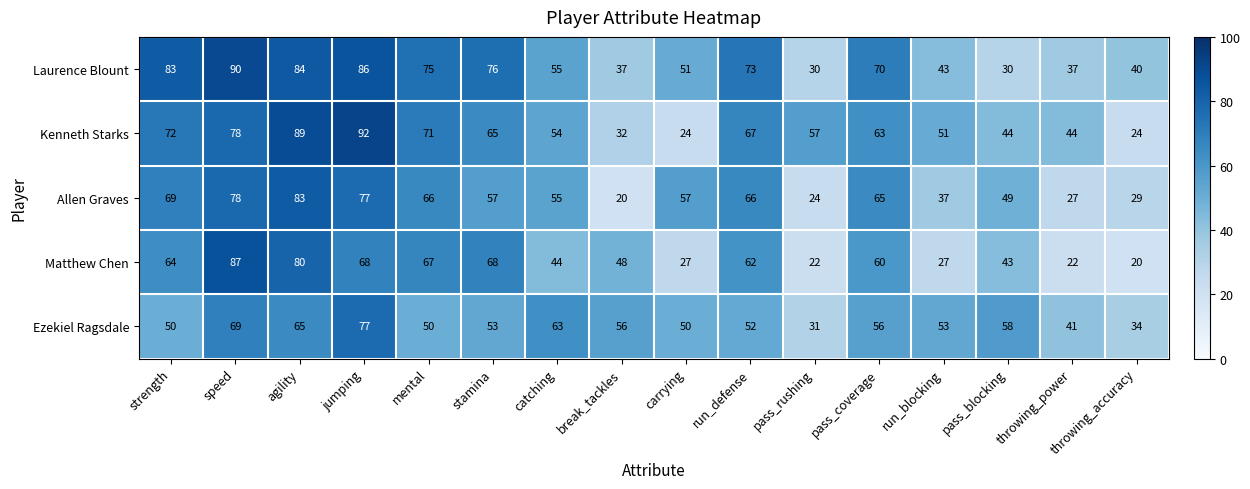

Between mental and carrying, which series saw the biggest shift?

Kenneth Starks